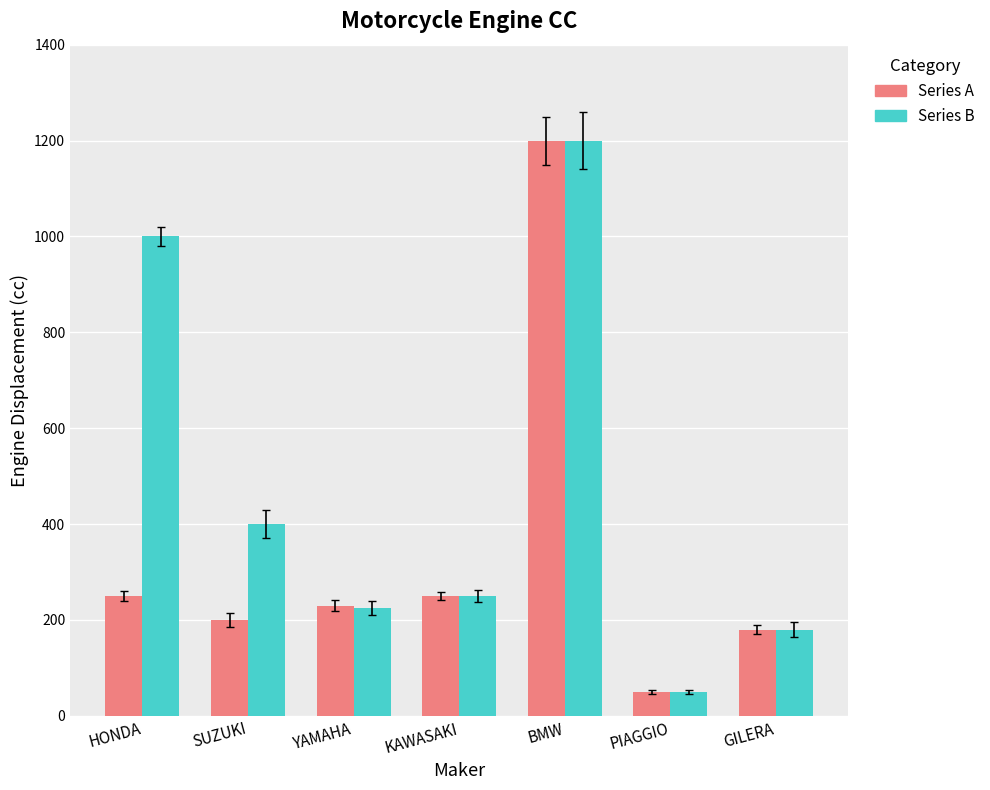

What is the label of the 7th bar from the left?

GILERA